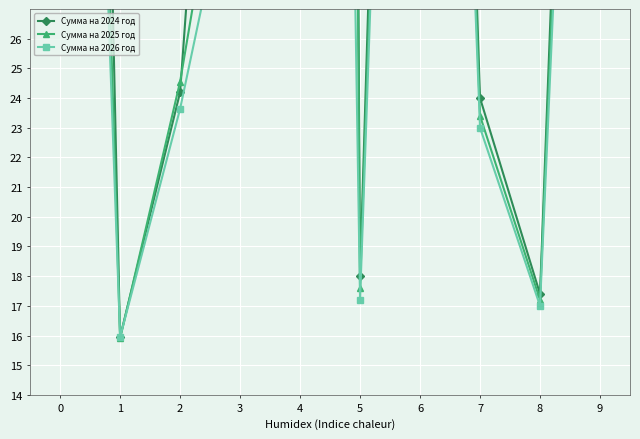

True or false: Сумма на 2026 год and Сумма на 2024 год cross at least once.

False